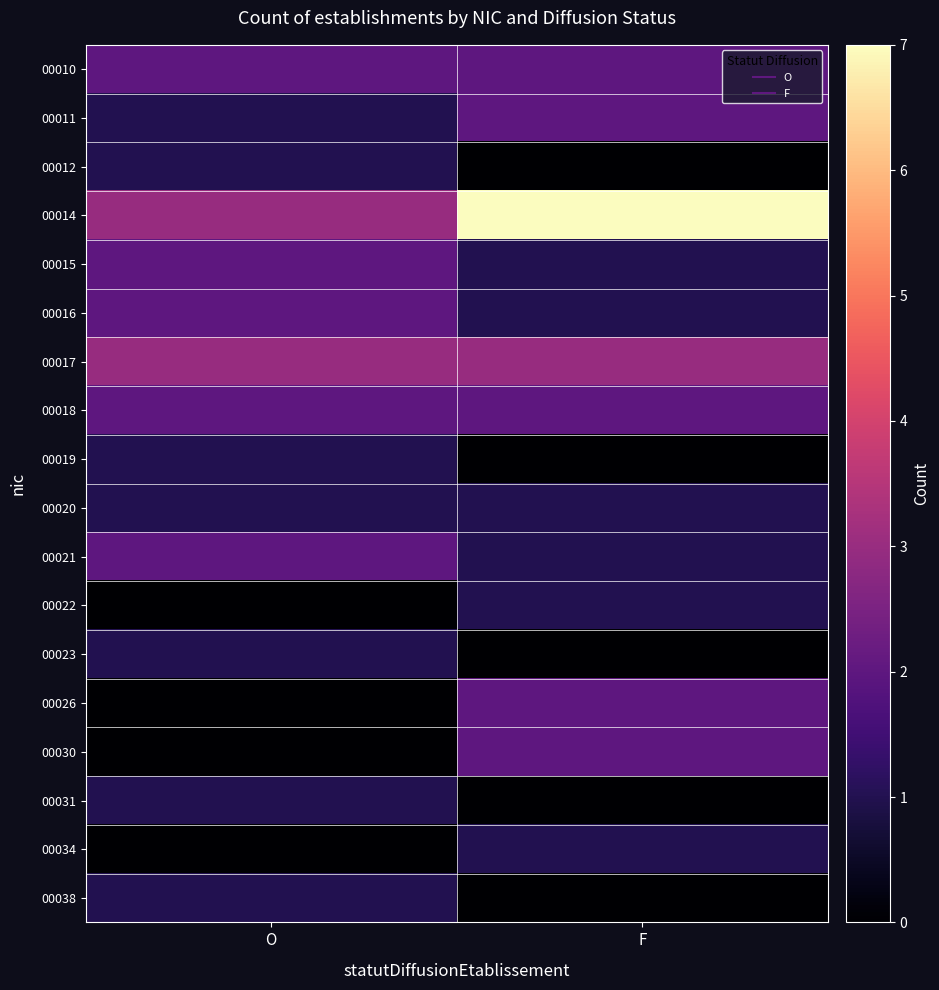

At which category is the sum across all series the highest?

F